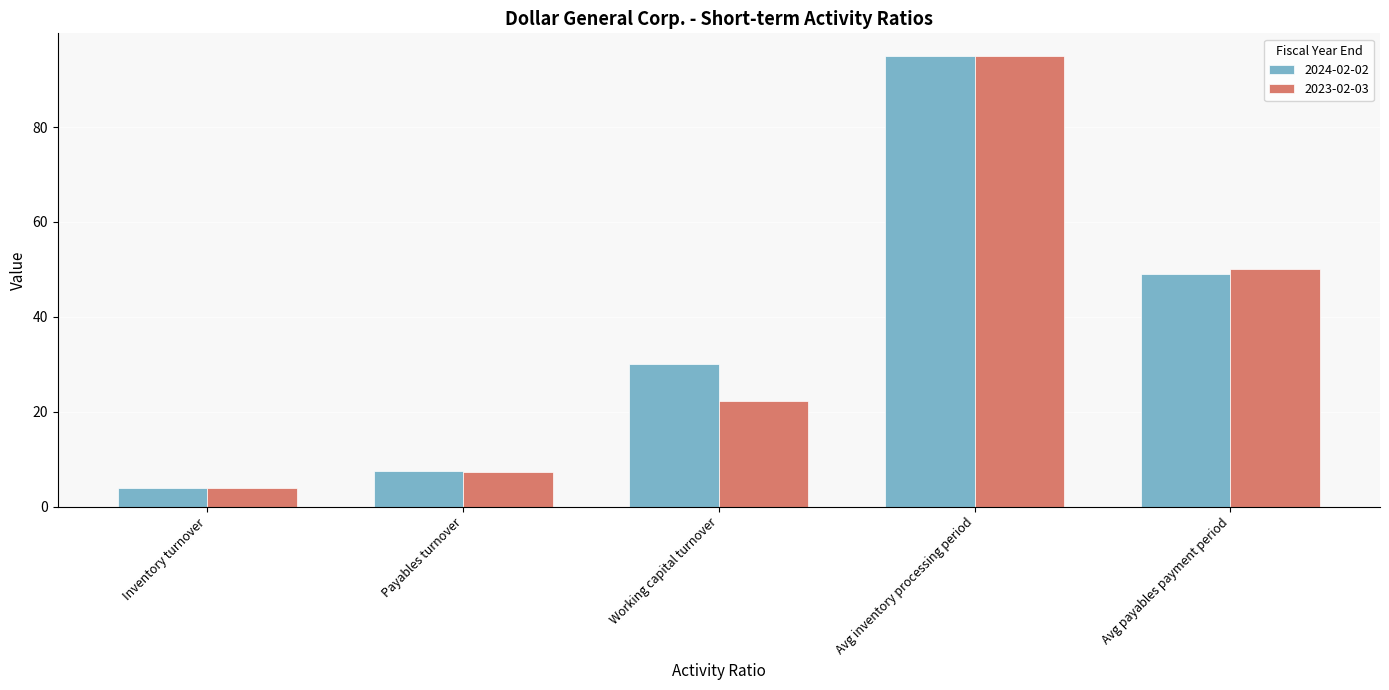

List the labels in order of 2024-02-02 value, smallest first.

Inventory turnover, Payables turnover, Working capital turnover, Avg payables payment period, Avg inventory processing period